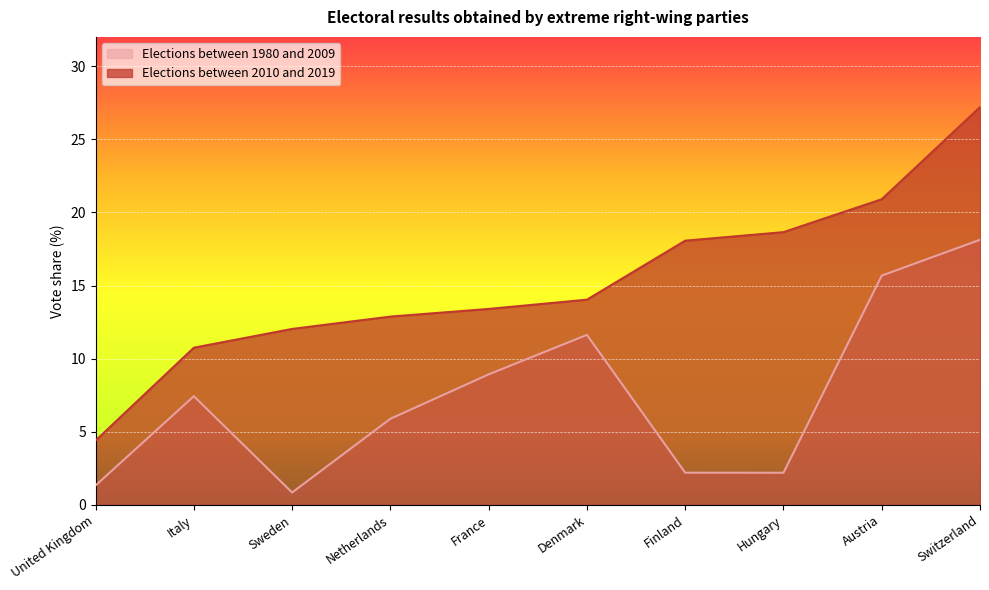

Reading left to right, extract all data points from this chart.

Elections between 1980 and 2009: United Kingdom=1.3	Italy=7.4	Sweden=0.8	Netherlands=5.9	France=8.9	Denmark=11.6	Finland=2.2	Hungary=2.2	Austria=15.7	Switzerland=18.1
Elections between 2010 and 2019: United Kingdom=4.4	Italy=10.8	Sweden=12.0	Netherlands=12.9	France=13.4	Denmark=14.0	Finland=18.1	Hungary=18.6	Austria=20.9	Switzerland=27.2